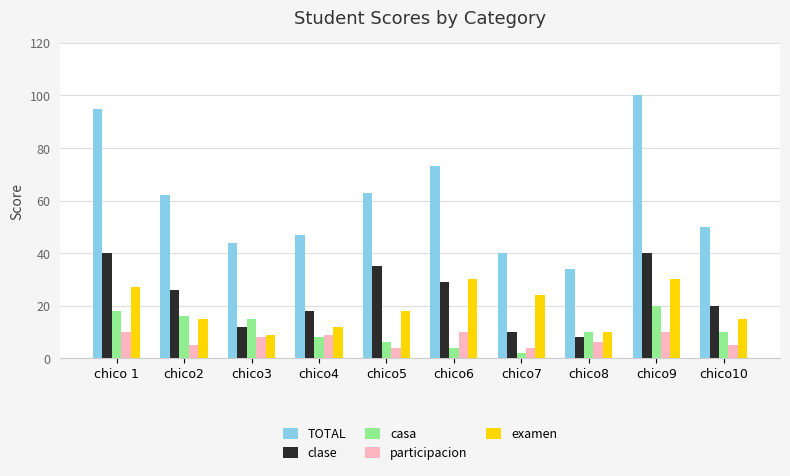

How many bars are there in total?

50